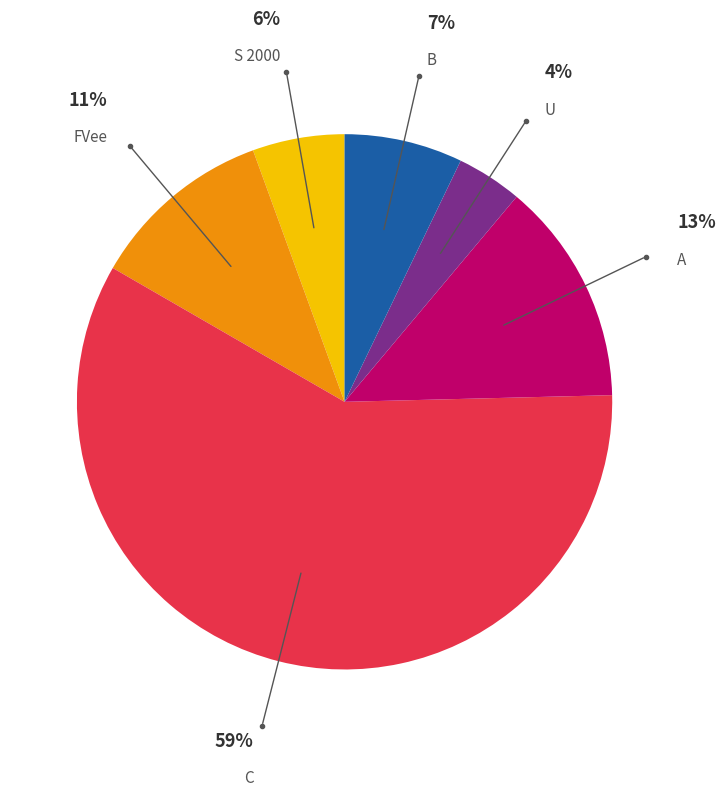

To the nearest percent, what is the difference between the largest and smallest slice percentages?

55%